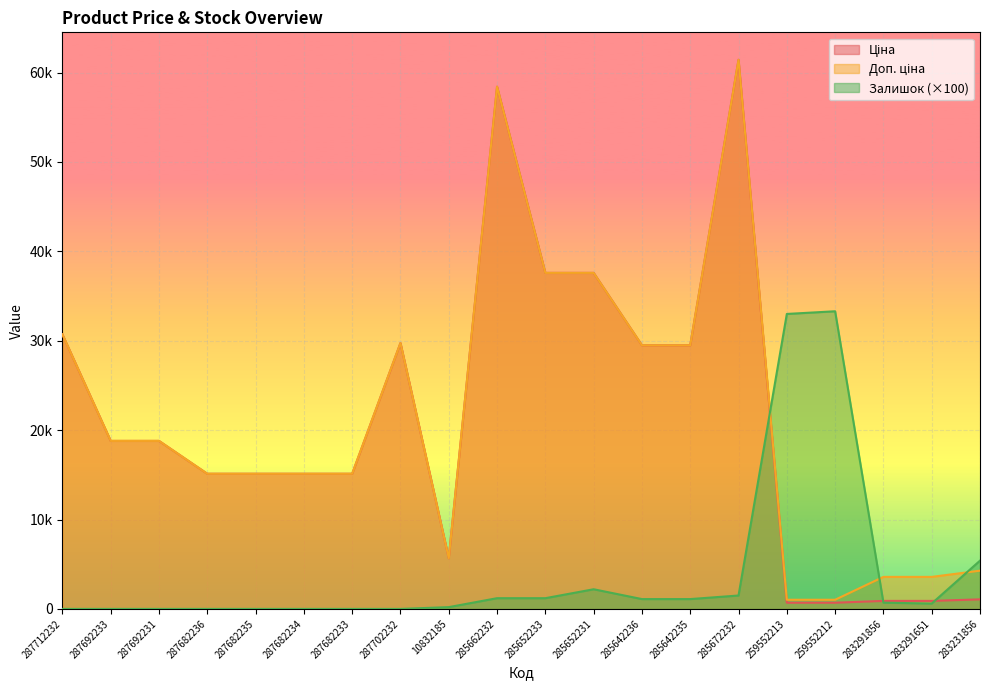

Which category has the highest value in the Доп. ціна series?

285672232